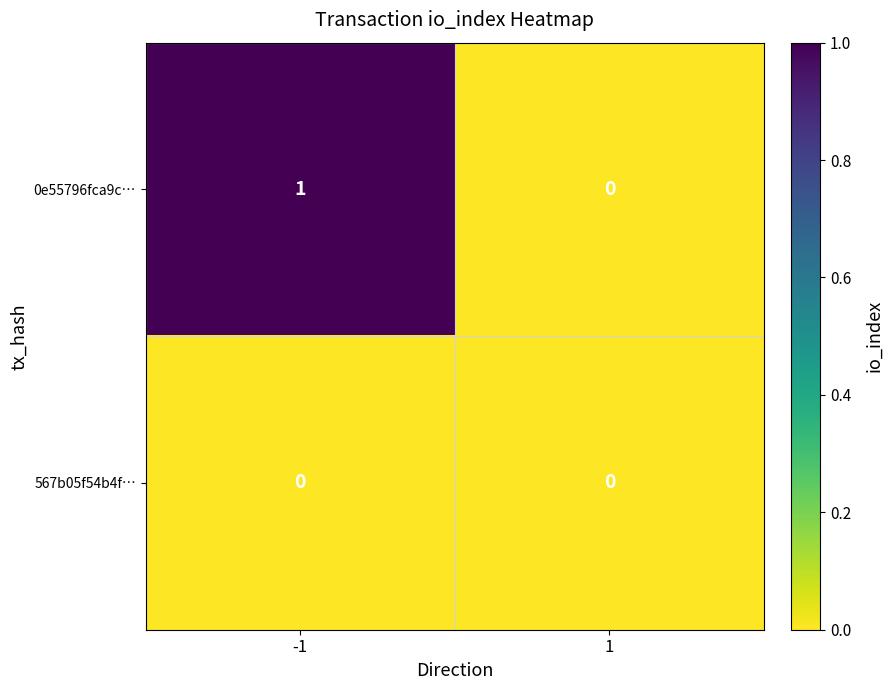

Rank the series by their average value, from lowest to highest.

567b05f54b4f…, 0e55796fca9c…